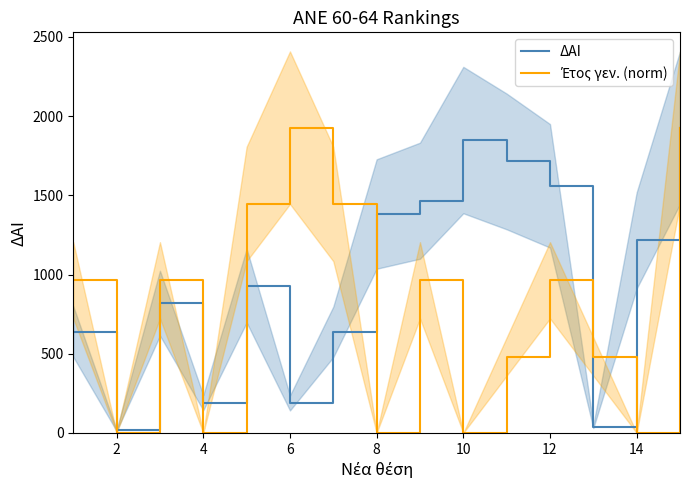

What is the approximate value of ΔΑΙ at 12?

1560.0